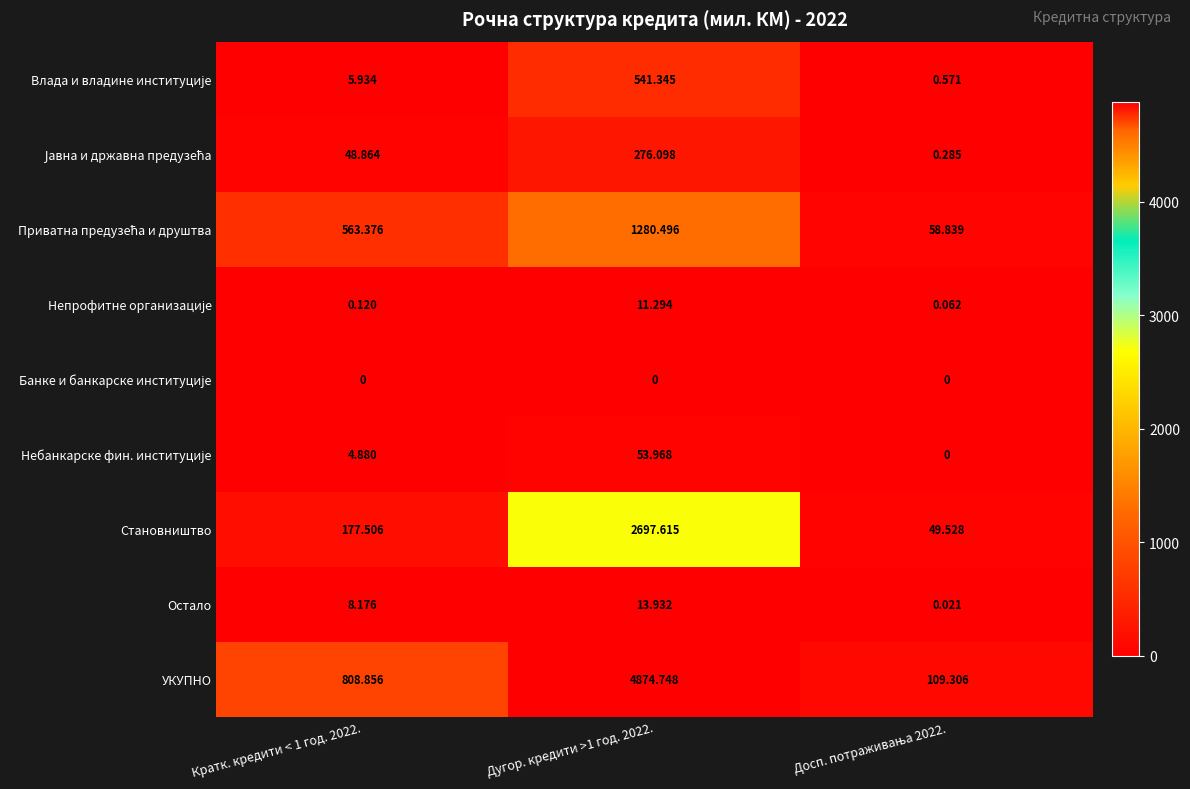

Which series changed the most between Кратк. кредити < 1 год. 2022. and Дугор. кредити >1 год. 2022.?

УКУПНО